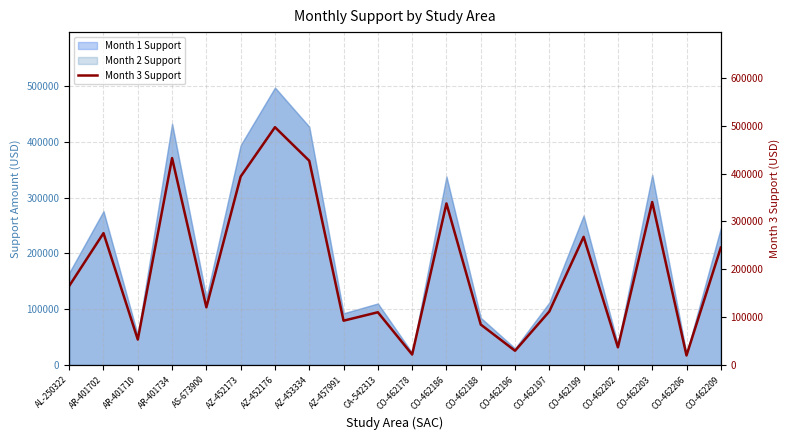

True or false: the data shows 53195.4 at AR-401710.

True